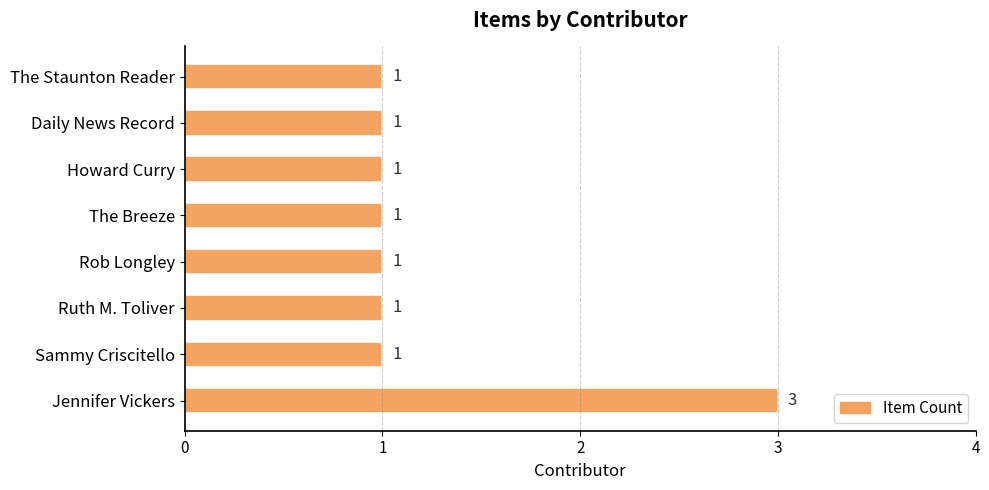

Reading bottom to top, list all the values displayed in this chart.

Jennifer Vickers=3	Sammy Criscitello=1	Ruth M. Toliver=1	Rob Longley=1	The Breeze=1	Howard Curry=1	Daily News Record=1	The Staunton Reader=1